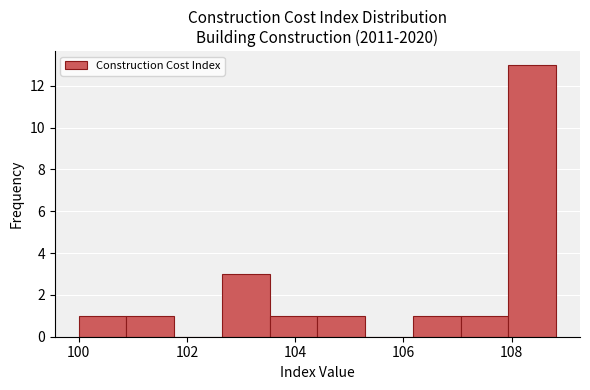

How tall is the bar that spans 100.0 to 100.8 on the x-axis? Neither the bar edges nor the heights are printed on the chart, so give them approximately, as read against the axes.

1